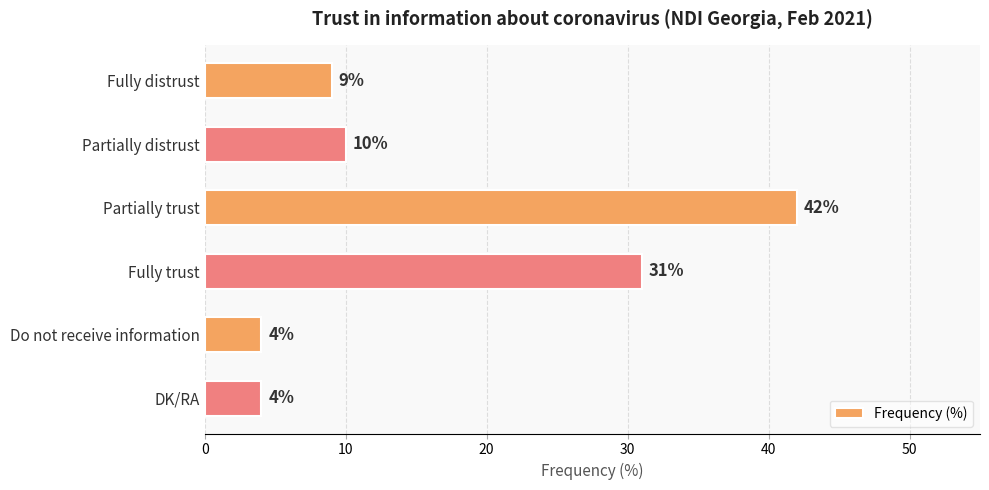

True or false: the data shows 60 at Partially trust.

False